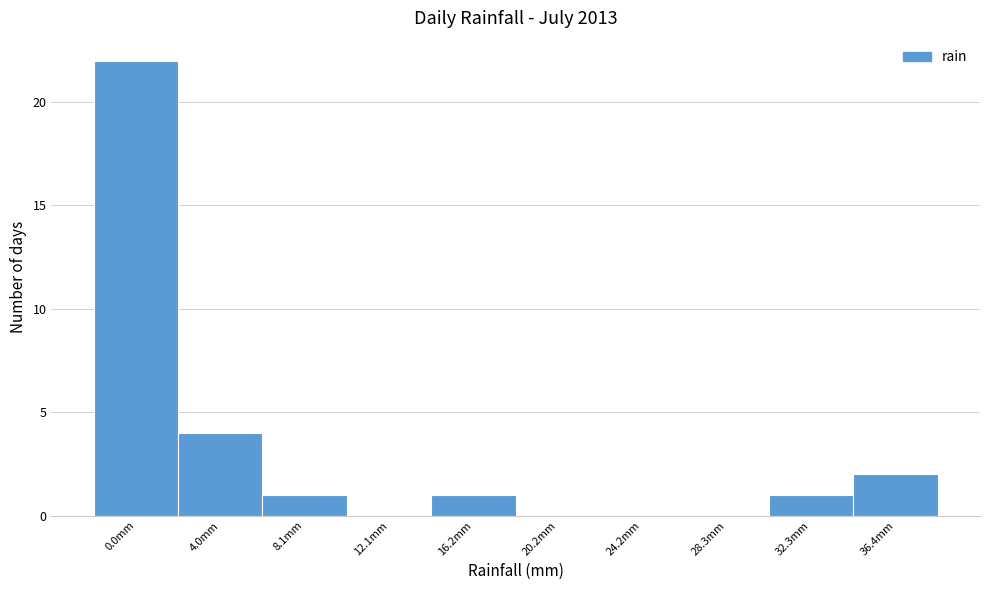

Reading left to right, what are all the values shown in this chart?

0.0mm=22	4.0mm=4	8.1mm=1	12.1mm=0	16.2mm=1	20.2mm=0	24.2mm=0	28.3mm=0	32.3mm=1	36.4mm=2